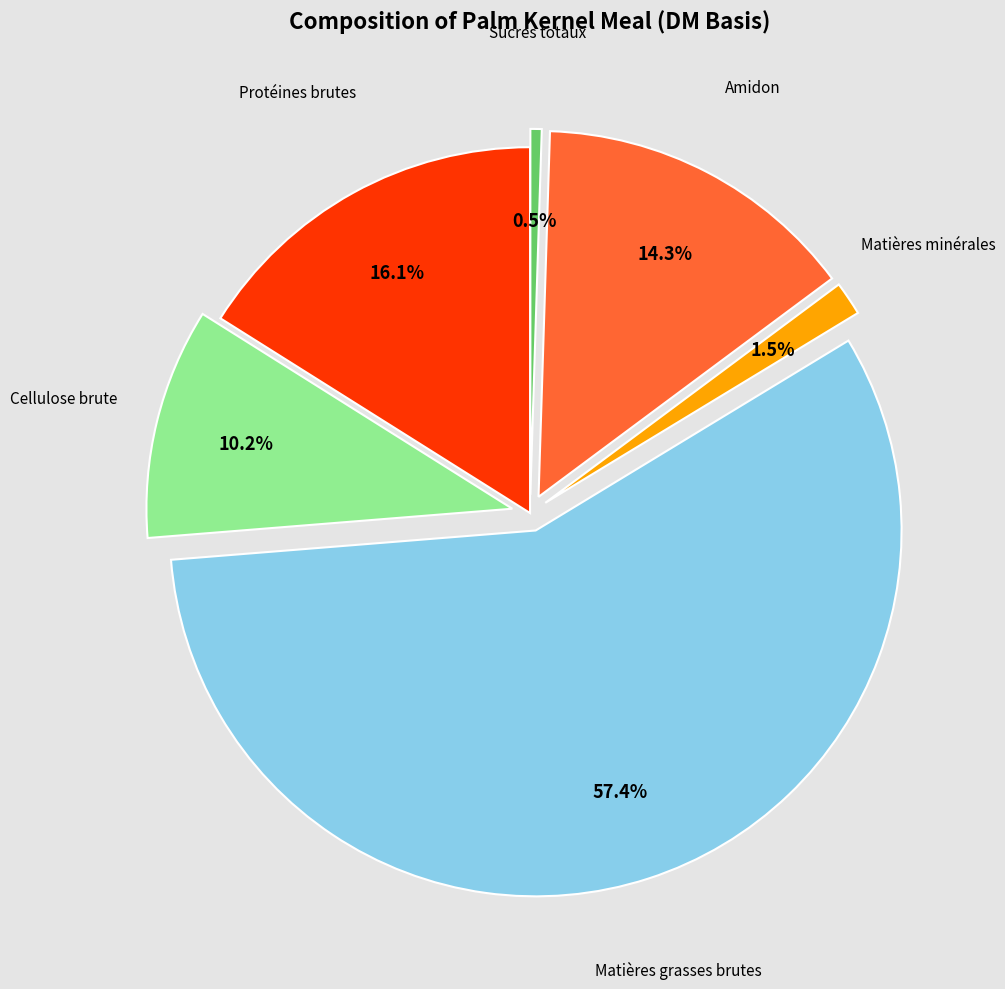

To the nearest percent, what is the combined percentage of Matières grasses brutes and Amidon?

72%